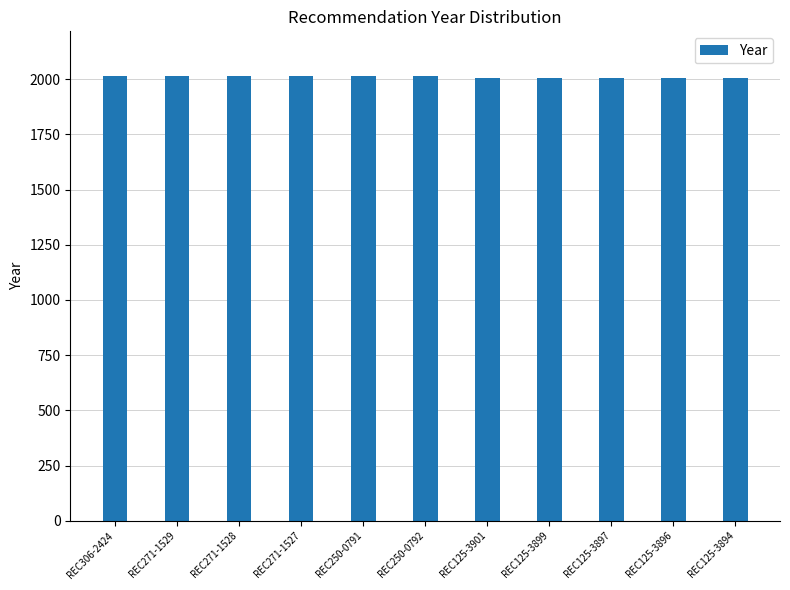

What is the sum of all values?

22112